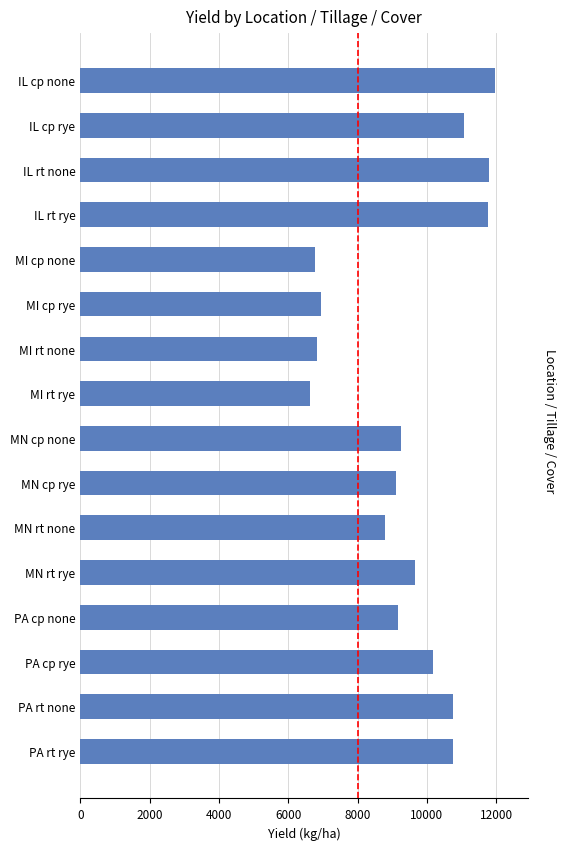

What is the greatest value displayed?

11964.5